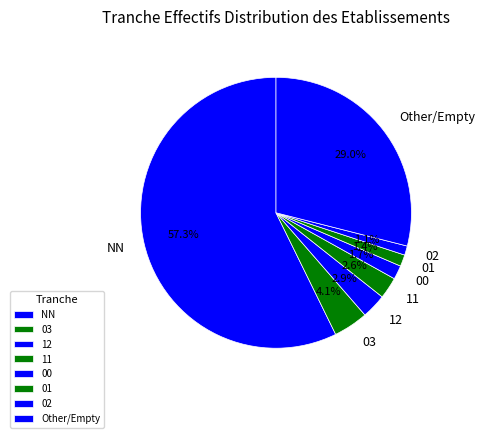

Between NN and 11, which is larger?

NN